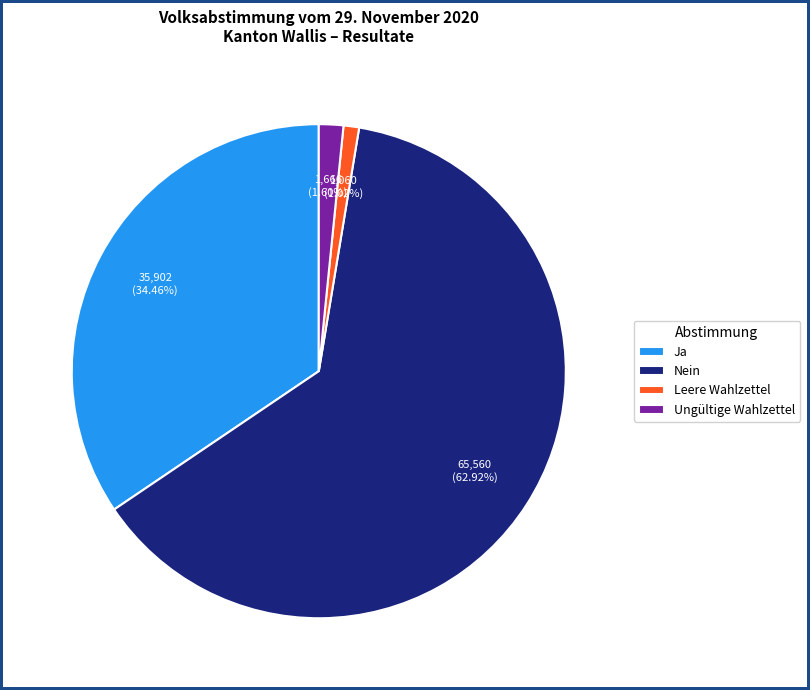

Is it true that Nein is 63% of the pie?

True